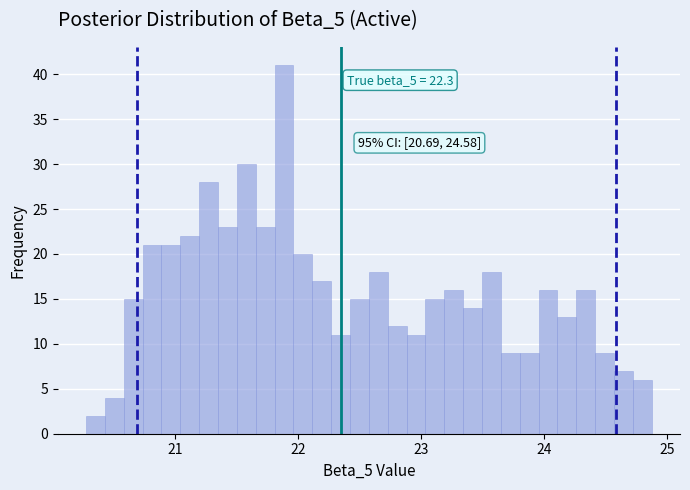

Around what value on the x-axis is the tallest bar? Give the approximate position of its centre, as read against the axis.

21.9